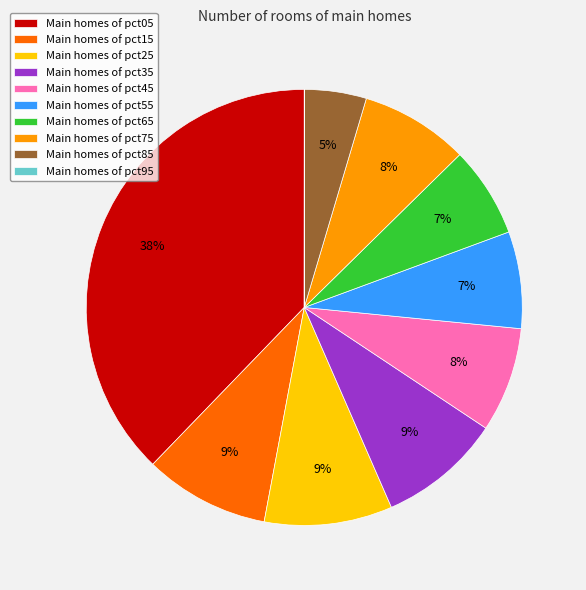

Does Main homes of pct85 account for over 50% of the chart?

No